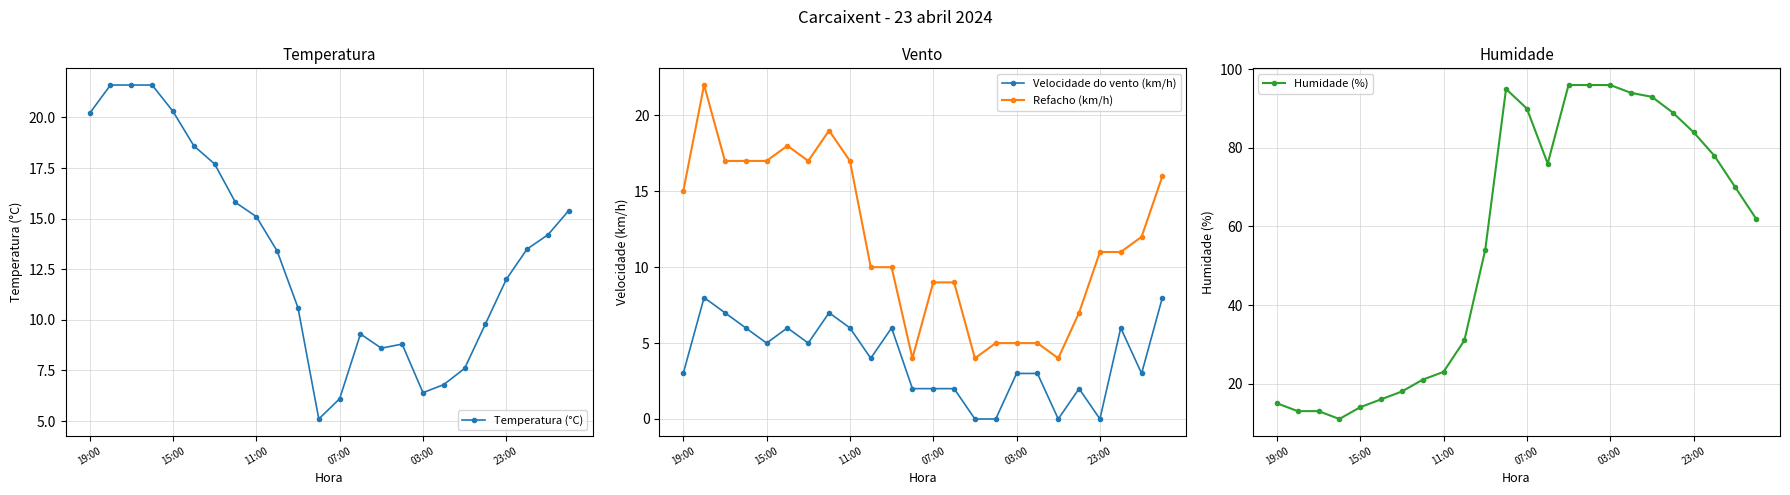

What is the highest value of the Humidade (%) series?

96